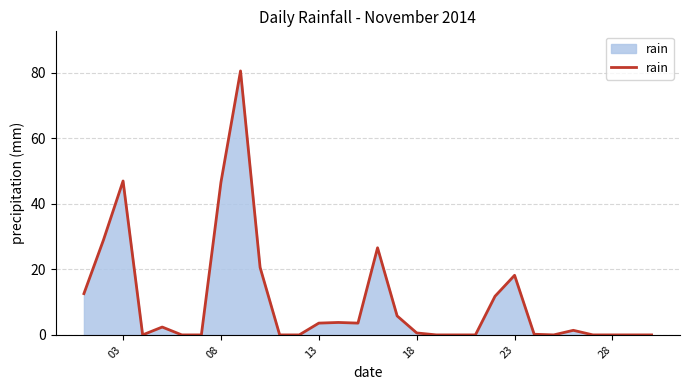

What is the difference between the maximum and minimum values?

80.6